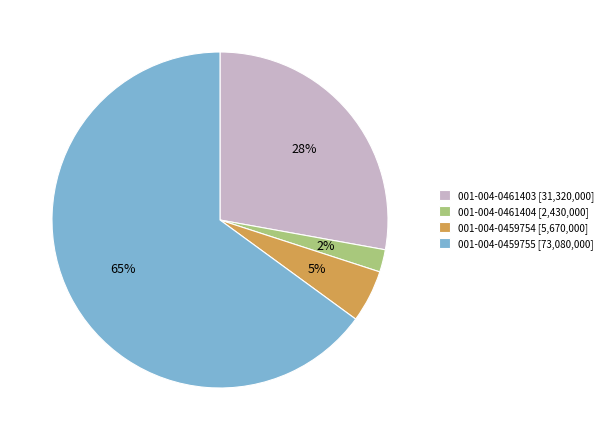

Does any single category account for the majority?

Yes